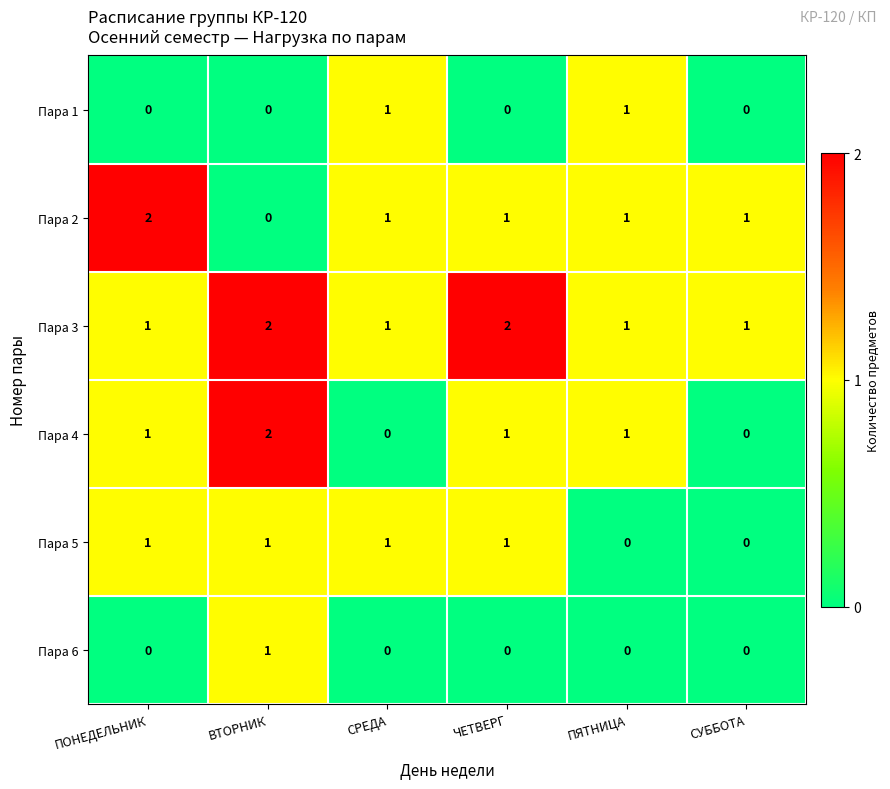

The Пара 1 series shows 0 at ПОНЕДЕЛЬНИК. True or false?

True